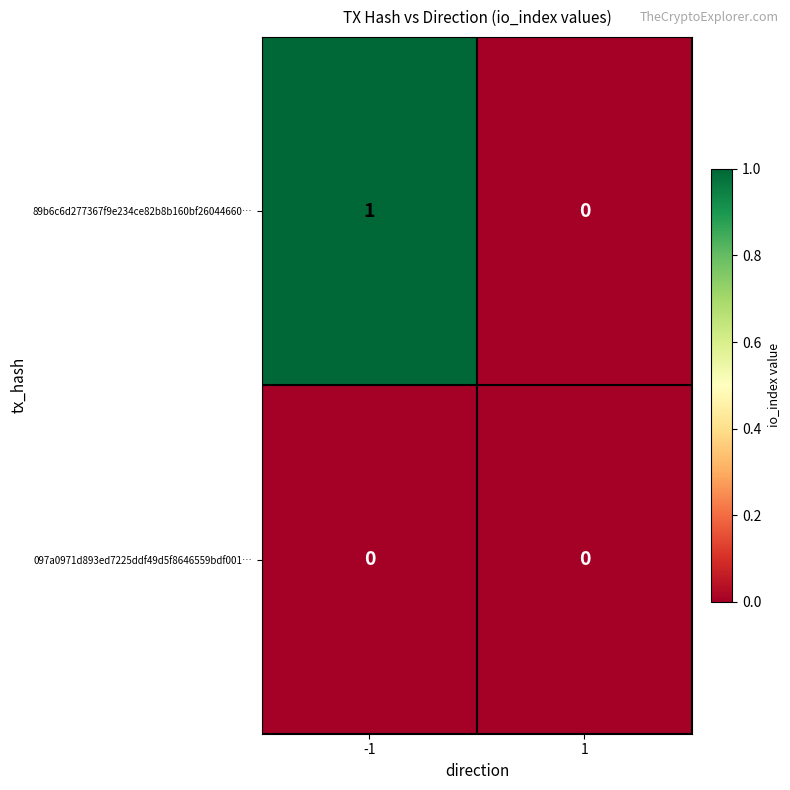

Reading left to right, list all the values displayed in this chart.

89b6c6d277367f9e234ce82b8b160bf26044660…: -1=1	1=0
097a0971d893ed7225ddf49d5f8646559bdf001…: -1=0	1=0